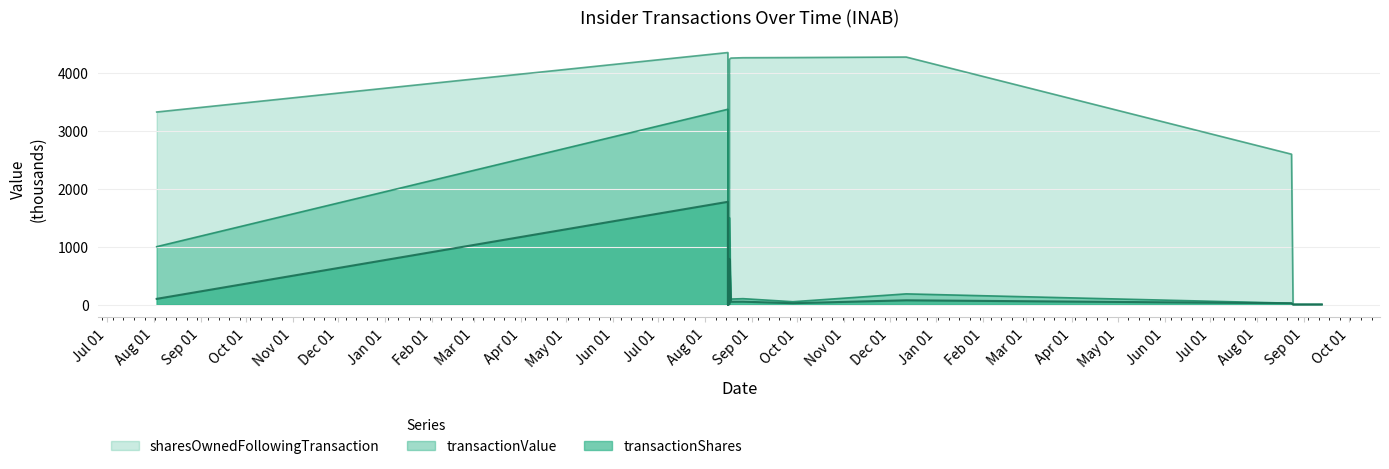

What is the maximum value shown in the chart?

4348.1